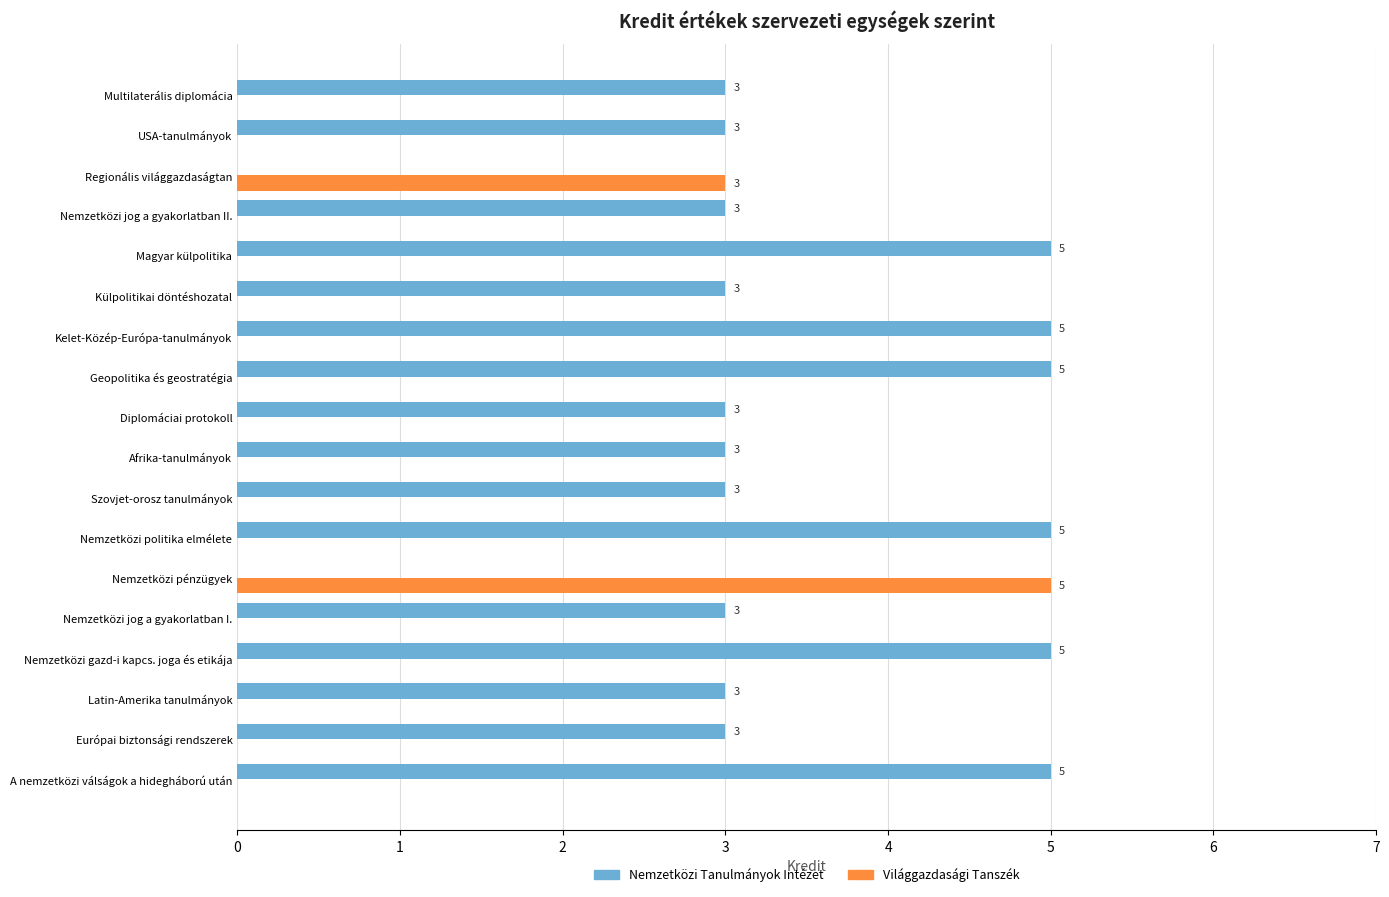

True or false: Világgazdasági Tanszék has a value of 3 at Magyar külpolitika.

False